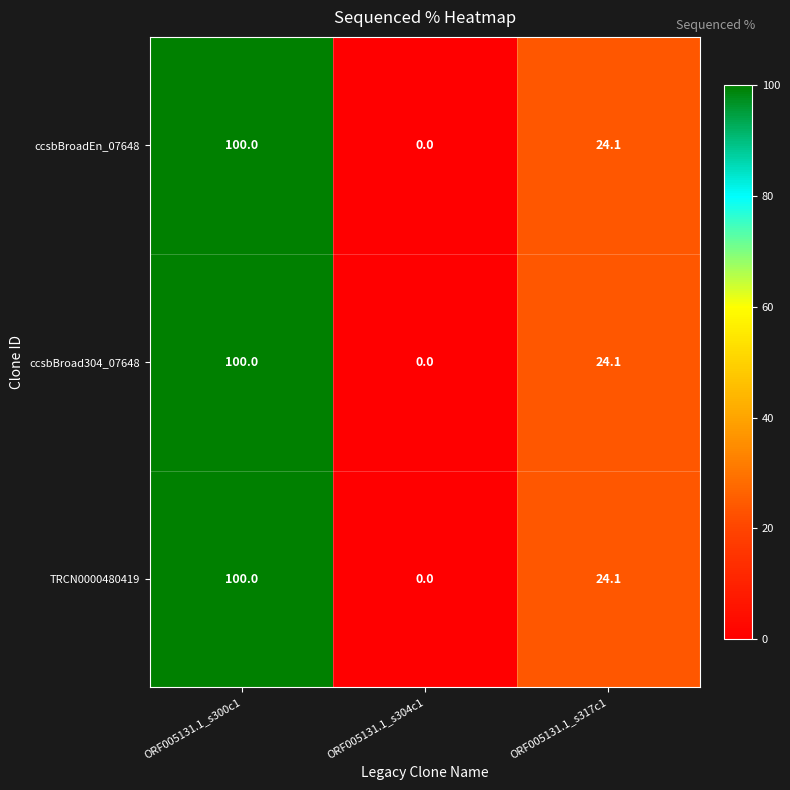

At which label does ccsbBroadEn_07648 reach its minimum?

ORF005131.1_s304c1